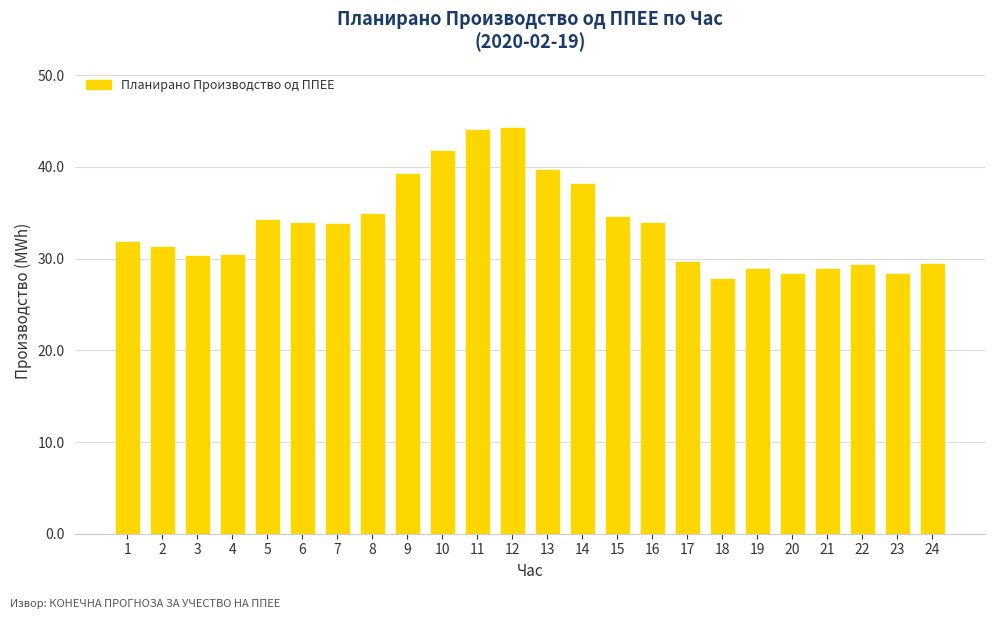

What is the value of the 24th bar from the left?

29.4